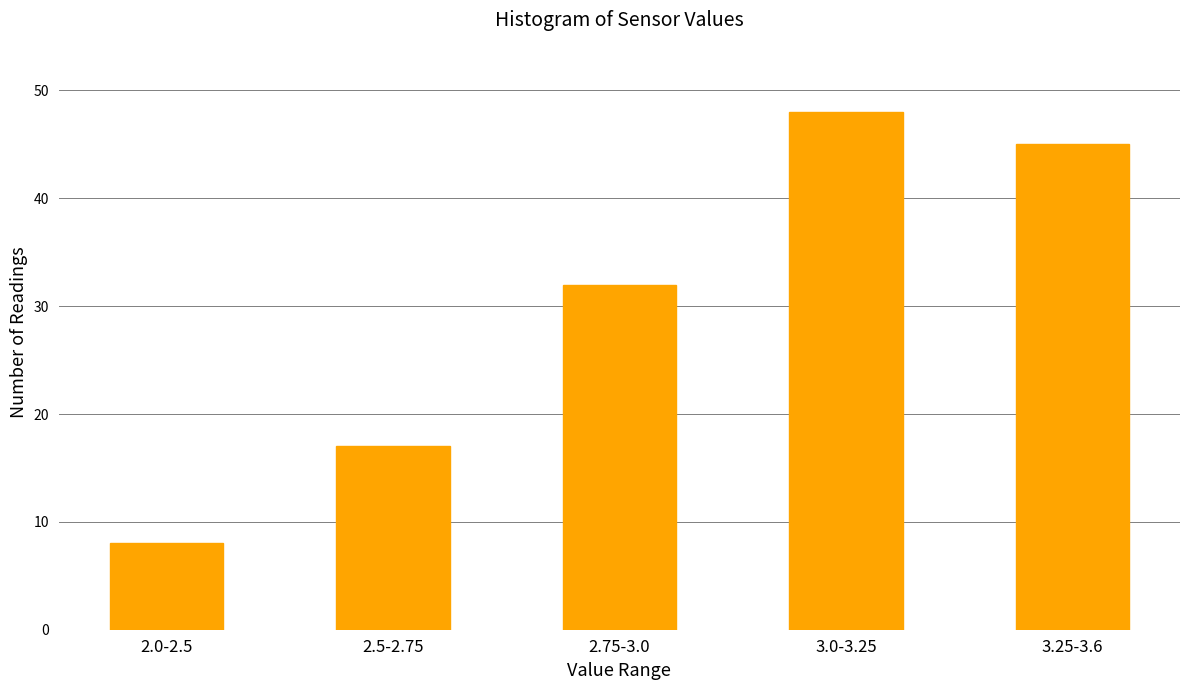

Reading left to right, extract all data points from this chart.

8	17	32	48	45